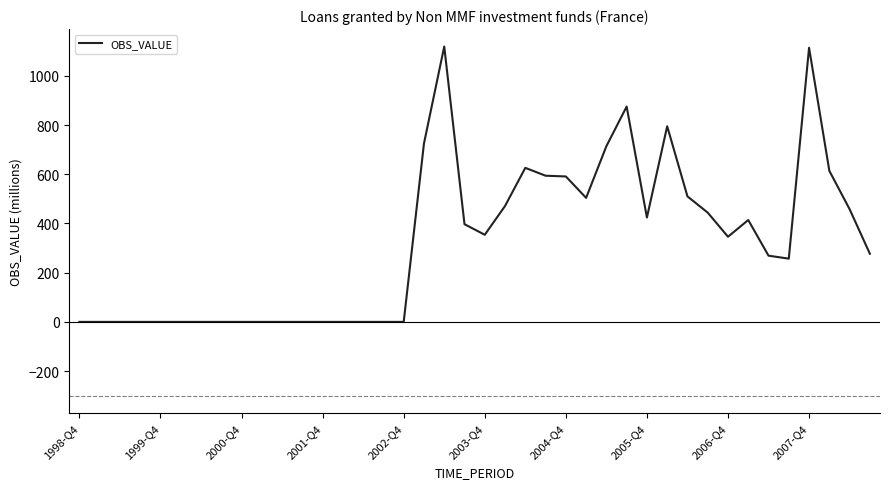

What is the difference between the maximum and minimum values?

1119